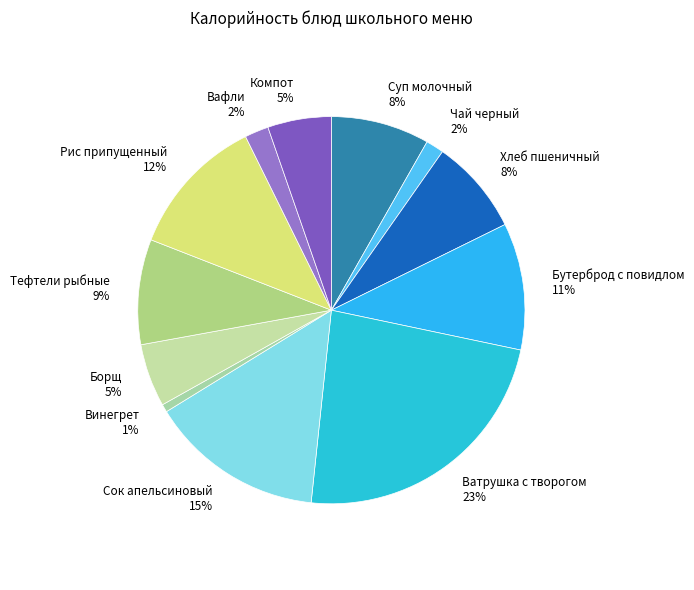

Which slice is the smallest?

Винегрет